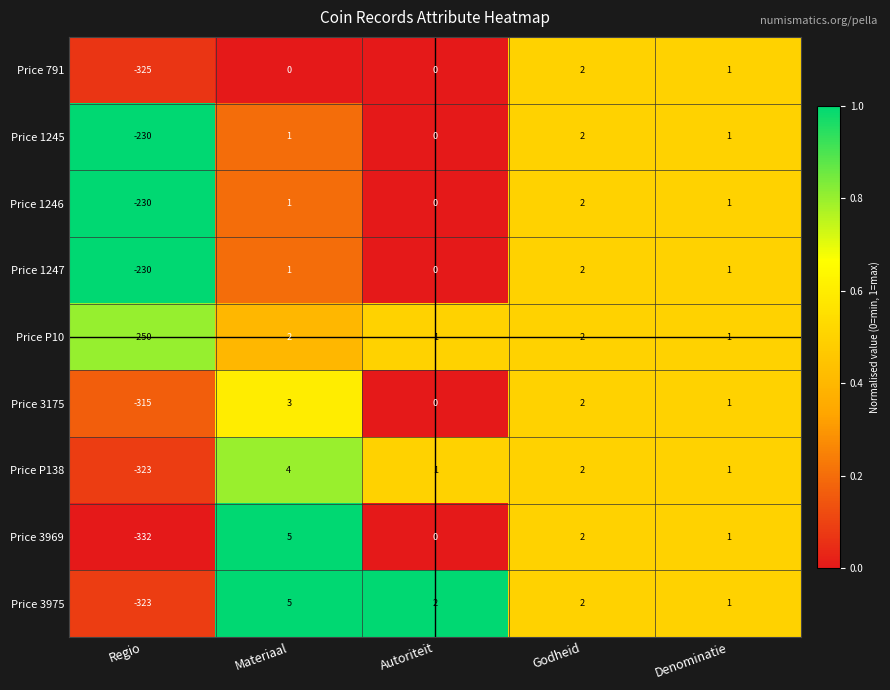

Which category has the highest value in the Price 3975 series?

Materiaal